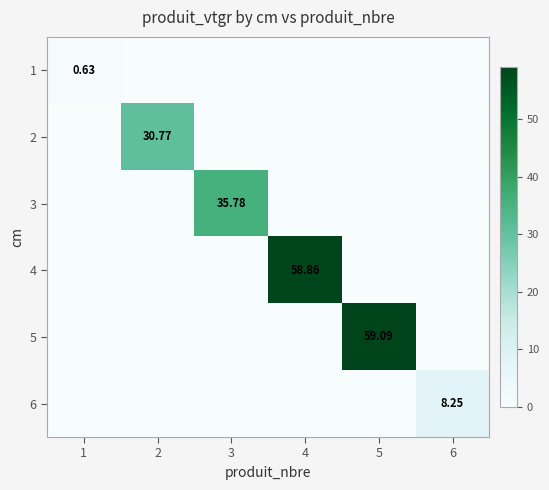

Where is 2 nearest to the value 15?

1